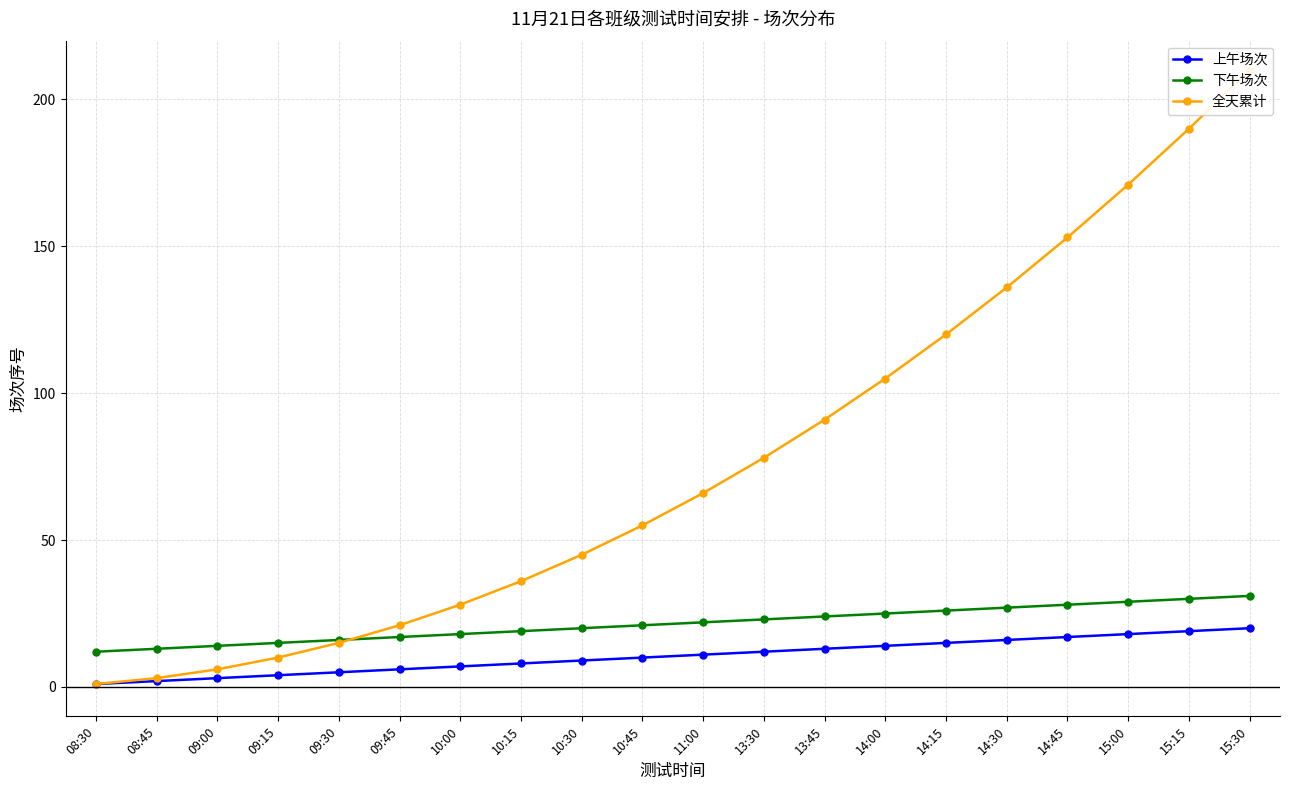

Which series has the largest range (max minus min)?

全天累计